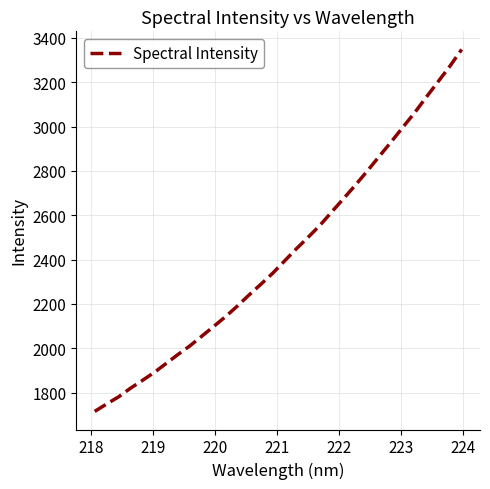

What is the difference between the maximum and minimum values?

1632.1